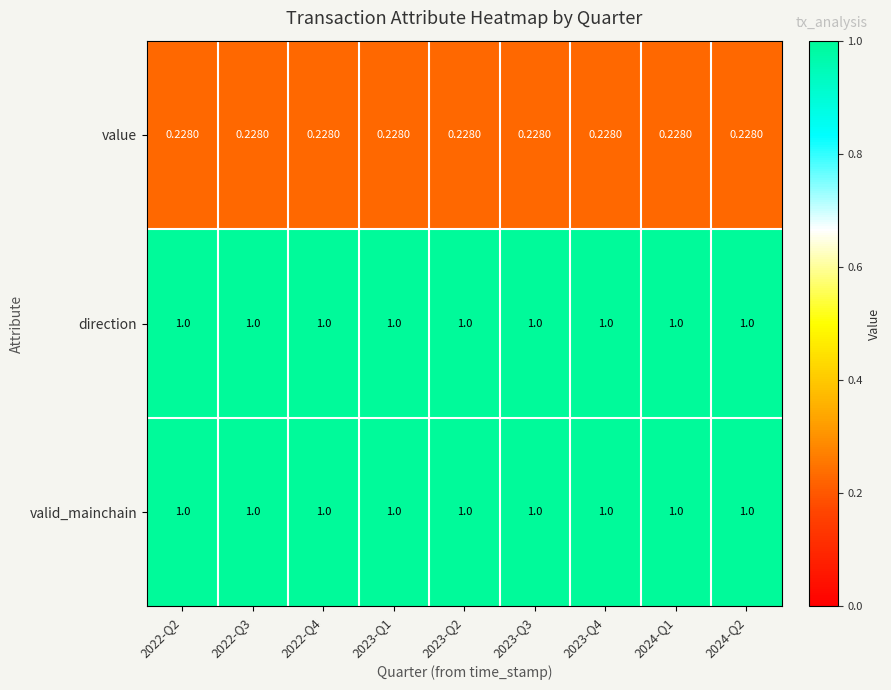

Is the value of value at 2022-Q3 greater than the value of direction at 2024-Q2?

No